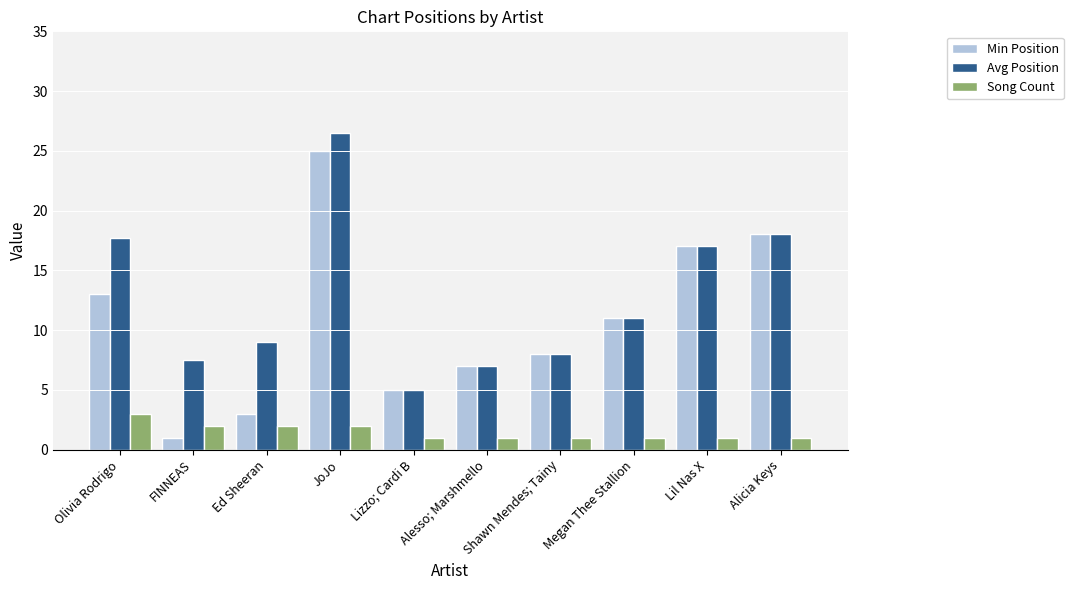

What is the difference between the maximum and second lowest values in the Song Count series?

2.0